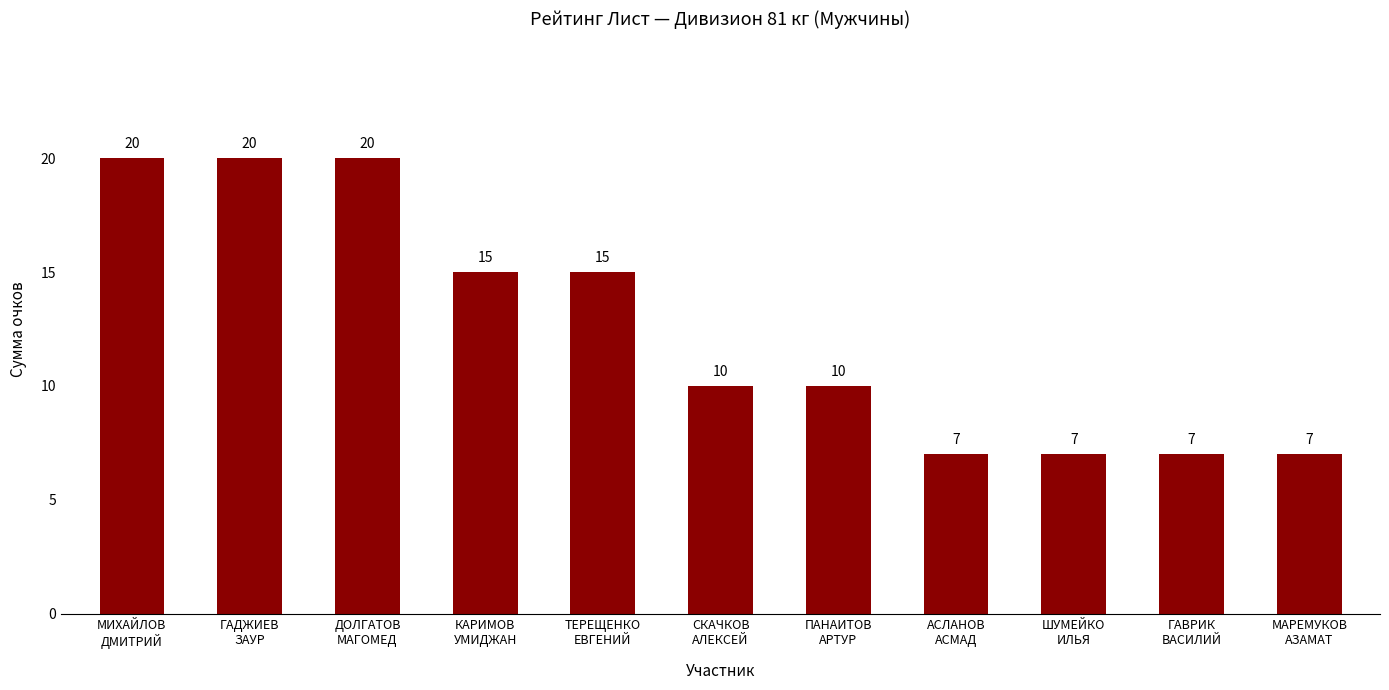

What is the sum of the values at ТЕРЕЩЕНКО
ЕВГЕНИЙ and СКАЧКОВ
АЛЕКСЕЙ?

25